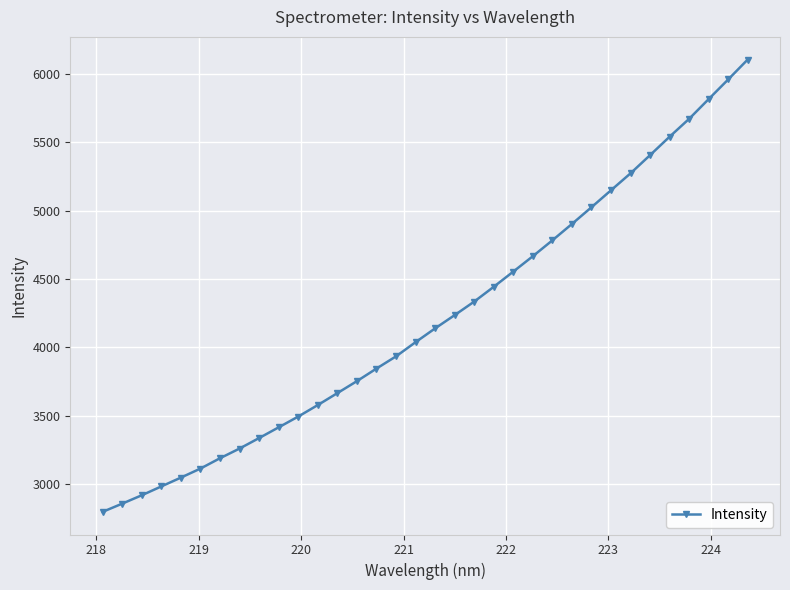

What is the minimum value shown in the chart?

2797.2